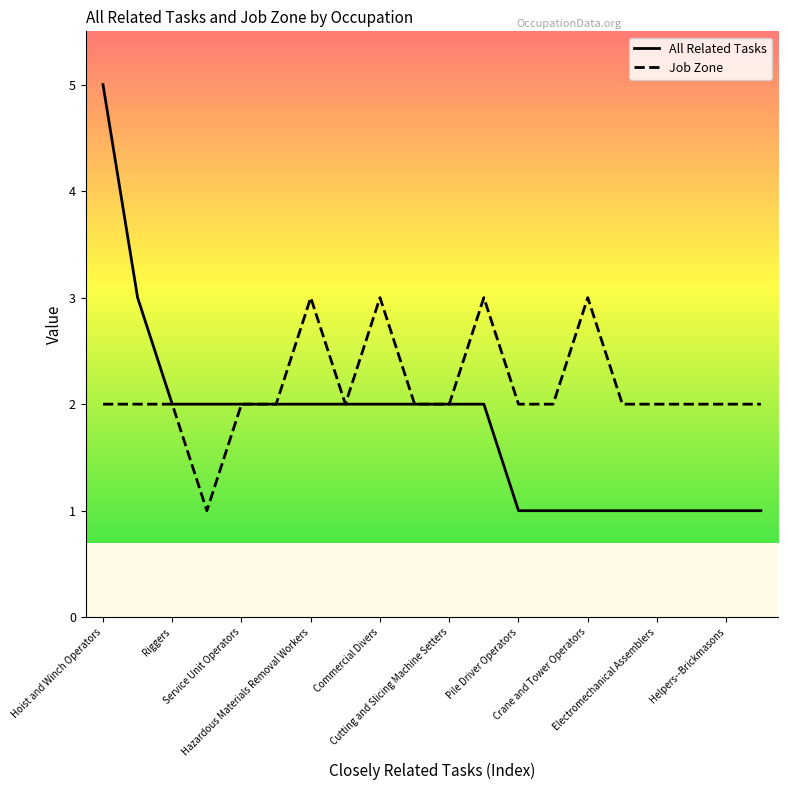

Which series has the widest spread of values?

All Related Tasks